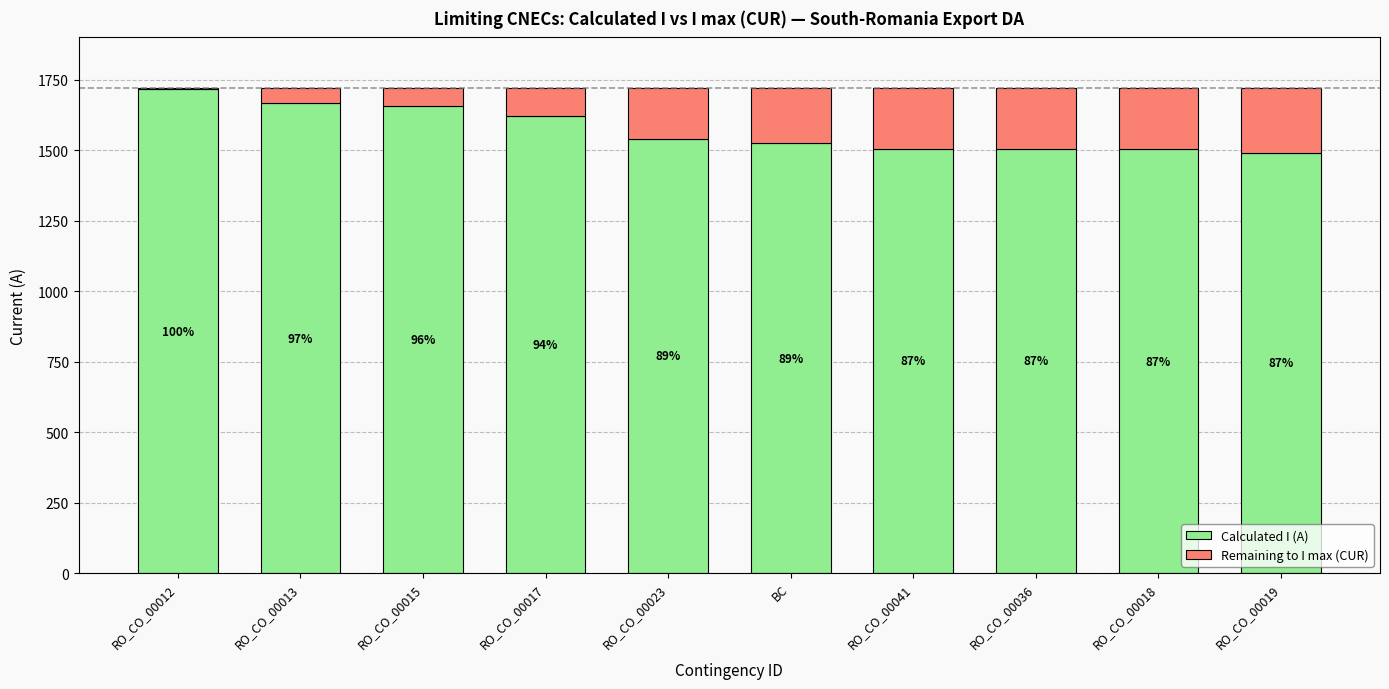

The value of Calculated I (A) at RO_CO_00018 is 661. True or false?

False